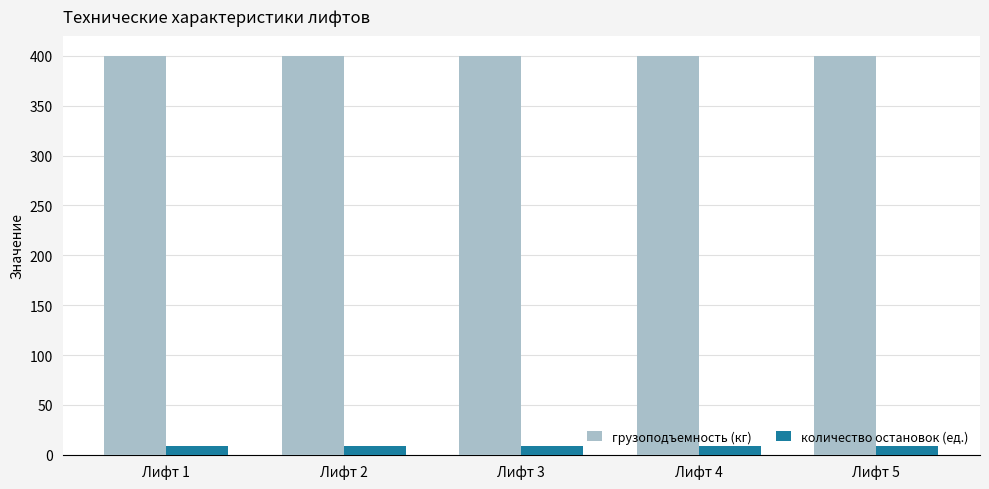

List the series in order of their peak value, lowest first.

количество остановок (ед.), грузоподъемность (кг)